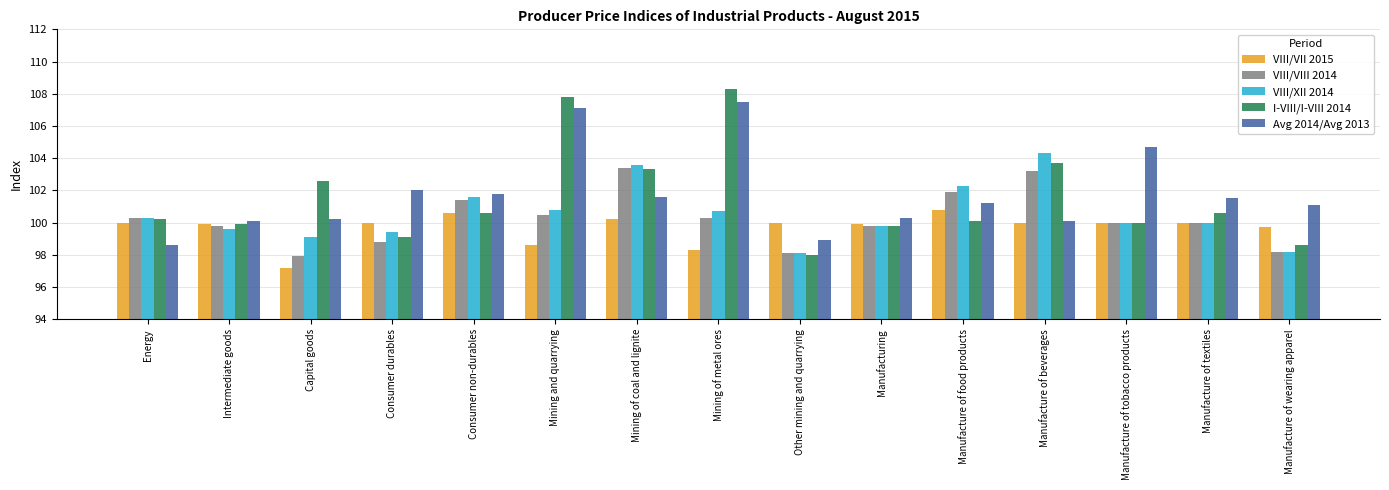

How many groups of bars are there?

15